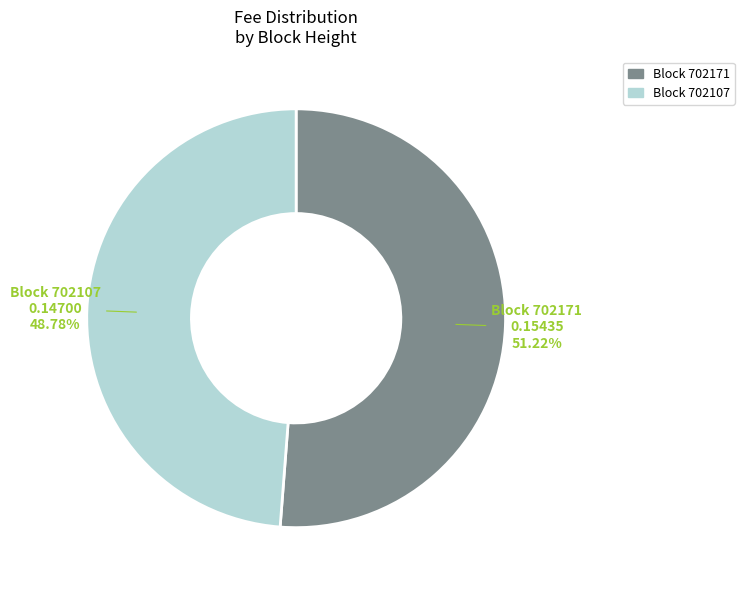

Between Block 702107 and Block 702171, which is larger?

Block 702171